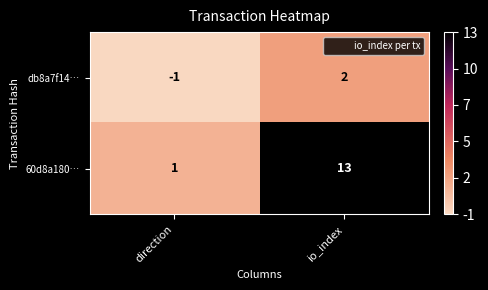

What is the total value across all series at direction?

0